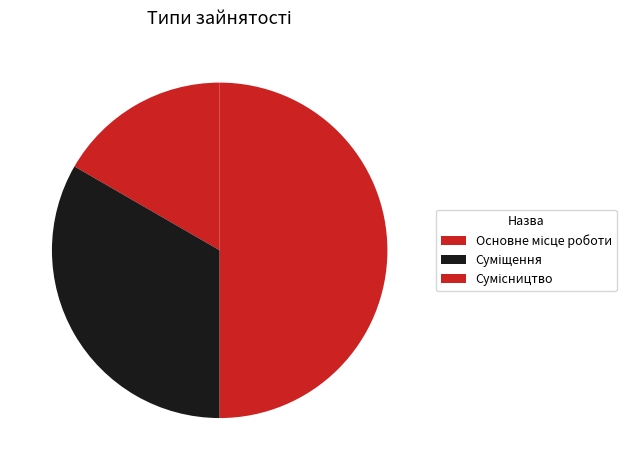

The Суміщення slice represents 33% of the pie. True or false?

True